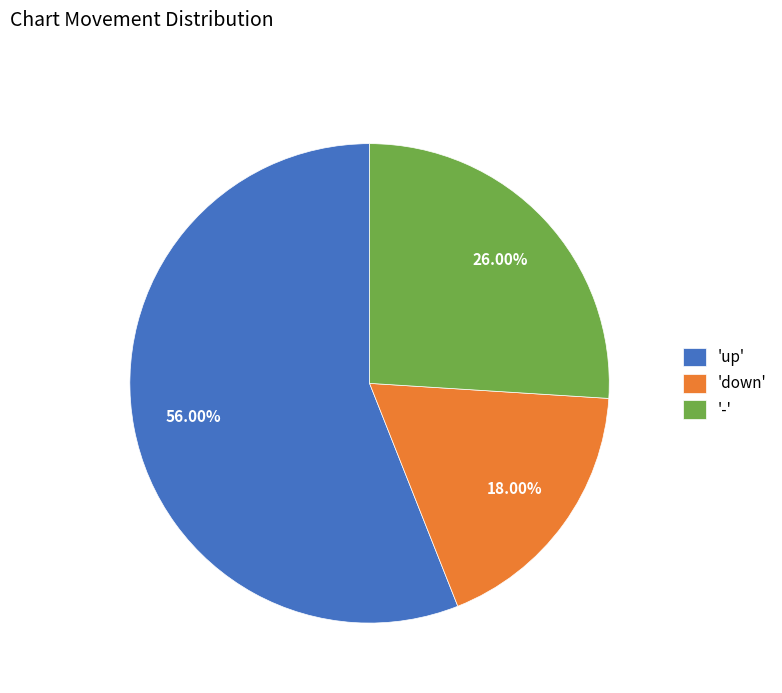

What is the smallest slice in the pie chart?

'down'